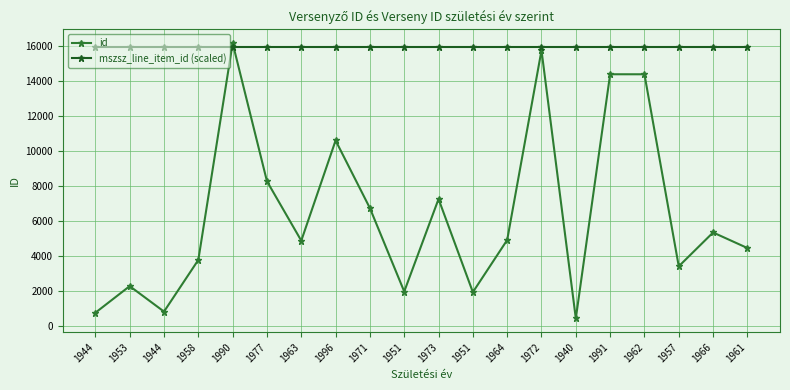

How many lines are shown in the chart?

2